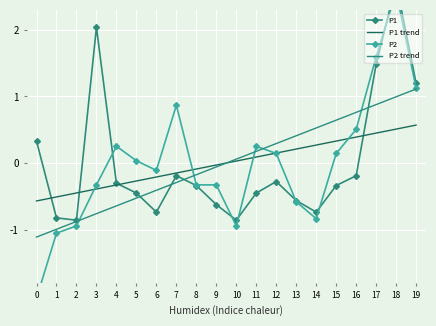

How many interior local peaks does the P2 series have?

4